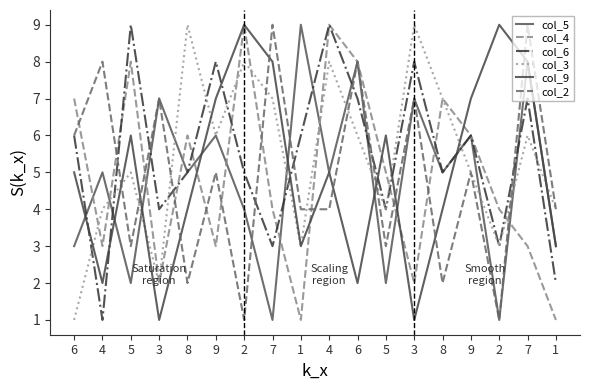

How many lines are shown in the chart?

6